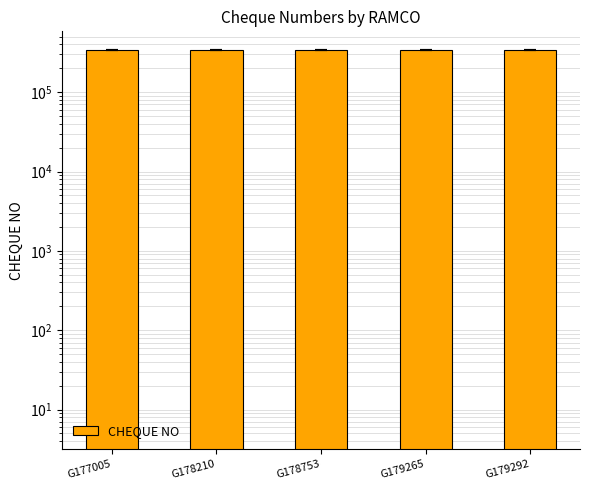

At which label does the data first exceed 336860?

G179265